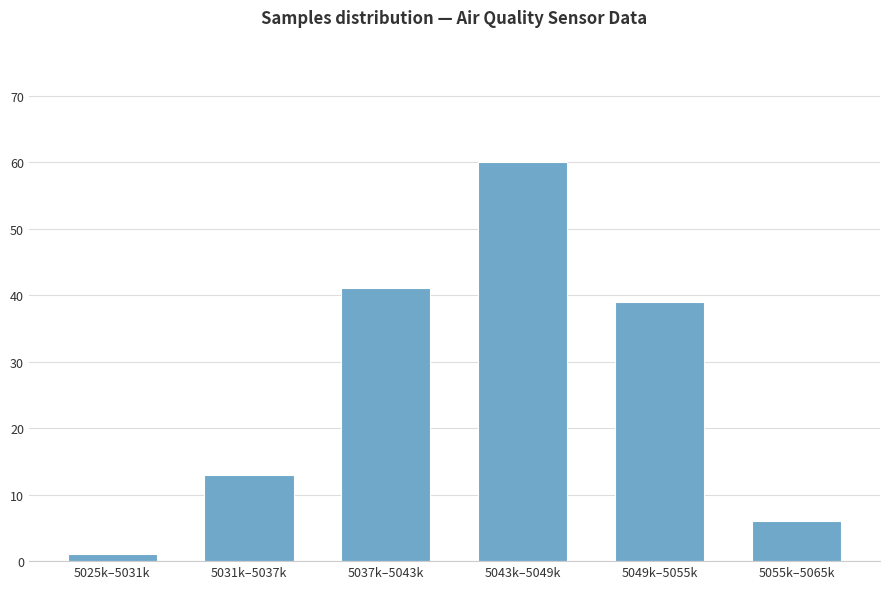

Reading left to right, list all the values displayed in this chart.

5025k–5031k=1	5031k–5037k=13	5037k–5043k=41	5043k–5049k=60	5049k–5055k=39	5055k–5065k=6